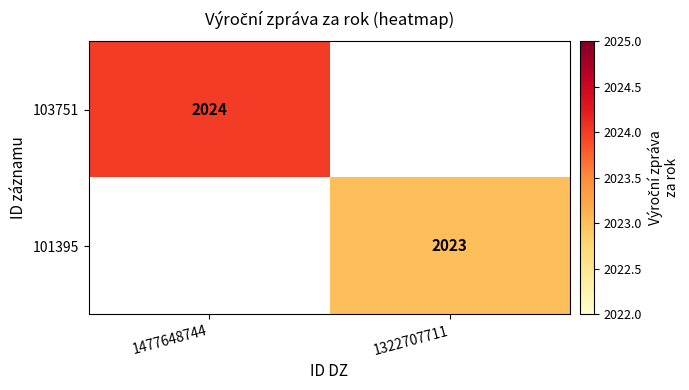

True or false: 103751 has a value of 2876 at 1477648744.

False